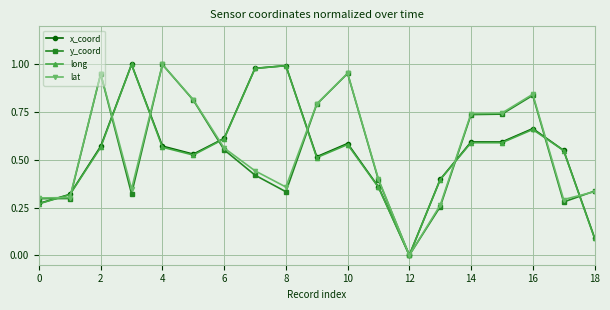

Where is x_coord nearest to the value 0?

12